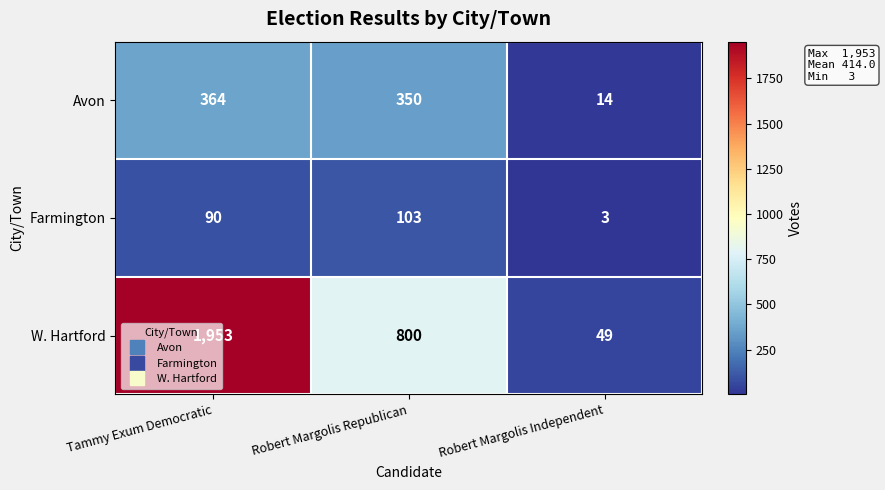

Where is Avon nearest to the value 189?

Robert Margolis Republican